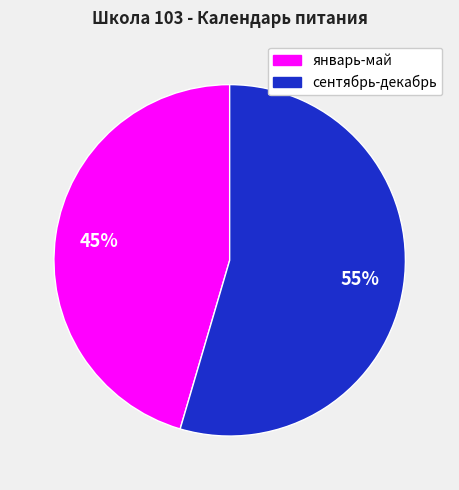

Count the number of slices in the pie.

2